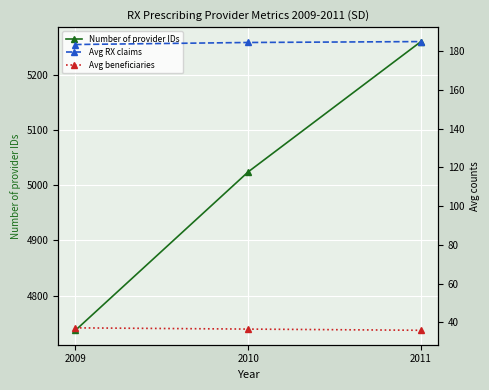

Reading right to left, list all the values displayed in this chart.

Number of provider IDs: 2011=5260.0	2010=5024.0	2009=4737.0
Avg RX claims: 2011=185.0	2010=184.6	2009=183.5
Avg beneficiaries: 2011=35.9	2010=36.5	2009=37.2